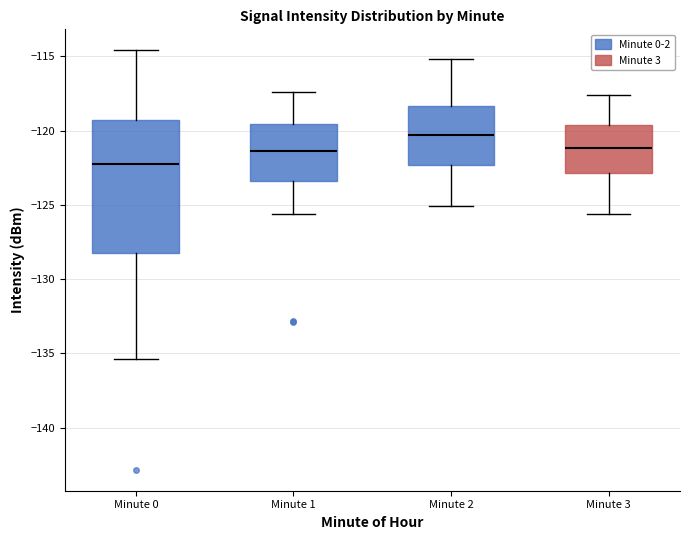

Where is the upper edge of the box for Minute 2 on the y-axis? The values are not printed on the chart, so give them approximately, as read against the axis.

-118.5